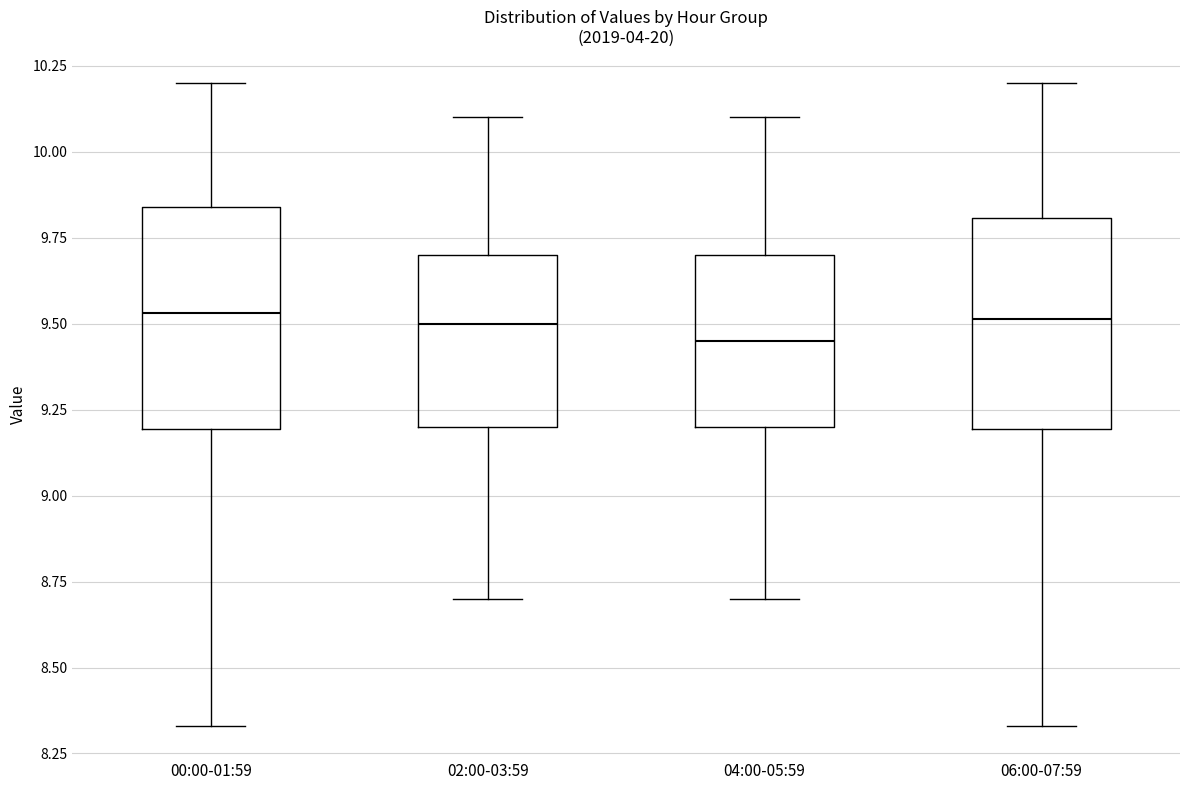

Reading left to right, transcribe this box plot: for each box, give where its median line is, the range the box spans, and where its two whiskers end, as read against the y-axis. The values are not printed on the chart, so give them approximately, as read against the axis.

00:00-01:59: median 9.55, box 9.20 to 9.85, whiskers 8.35 to 10.20
02:00-03:59: median 9.50, box 9.20 to 9.70, whiskers 8.70 to 10.10
04:00-05:59: median 9.45, box 9.20 to 9.70, whiskers 8.70 to 10.10
06:00-07:59: median 9.50, box 9.20 to 9.80, whiskers 8.35 to 10.20